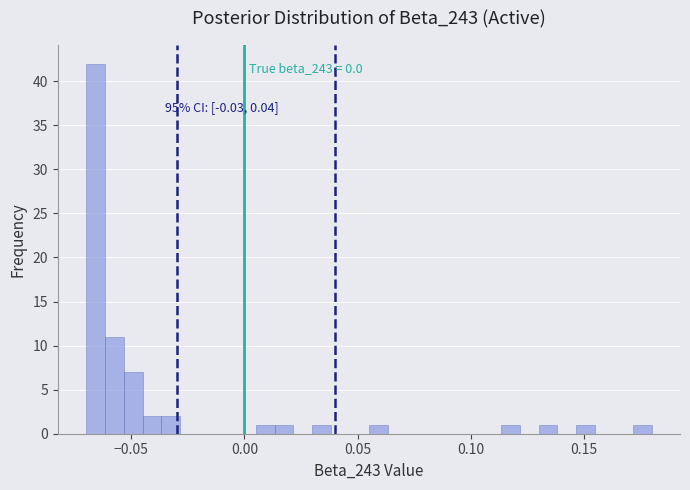

Around what value on the x-axis is the tallest bar? Give the approximate position of its centre, as read against the axis.

-0.065